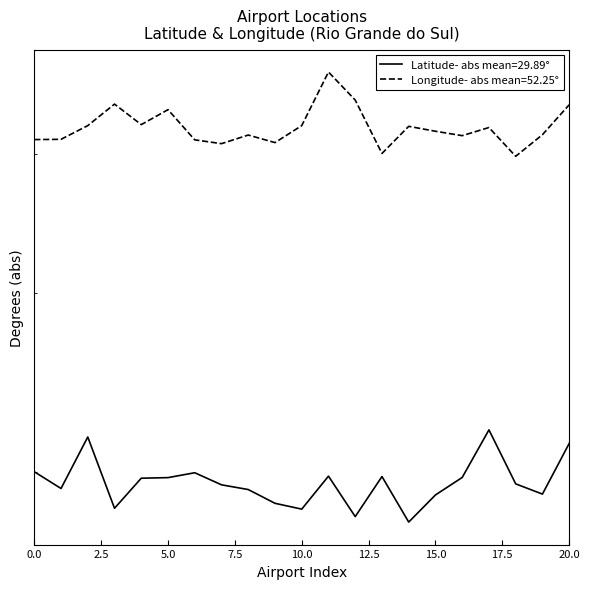

Reading left to right, transcribe all the data shown in this chart.

latitude_deg: 0=30.0	1=29.2	2=31.7	3=28.3	4=29.7	5=29.7	6=29.9	7=29.4	8=29.1	9=28.5	10=28.2	11=29.8	12=27.9	13=29.8	14=27.7	15=28.9	16=29.7	17=32.1	18=29.4	19=28.9	20=31.4
longitude_deg: 0=51.2	1=51.2	2=52.3	3=54.2	4=52.4	5=53.7	6=51.1	7=50.8	8=51.5	9=50.9	10=52.3	11=57.0	12=54.5	13=50.0	14=52.3	15=51.9	16=51.5	17=52.2	18=49.8	19=51.6	20=54.1